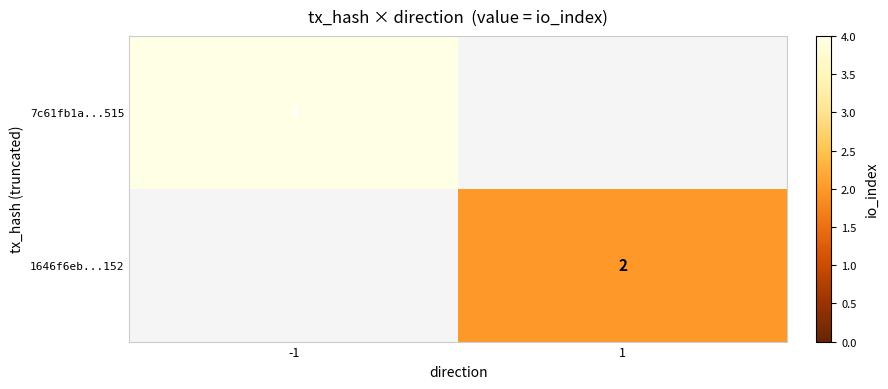

The 7c61fb1a...515 series shows 4 at -1. True or false?

True